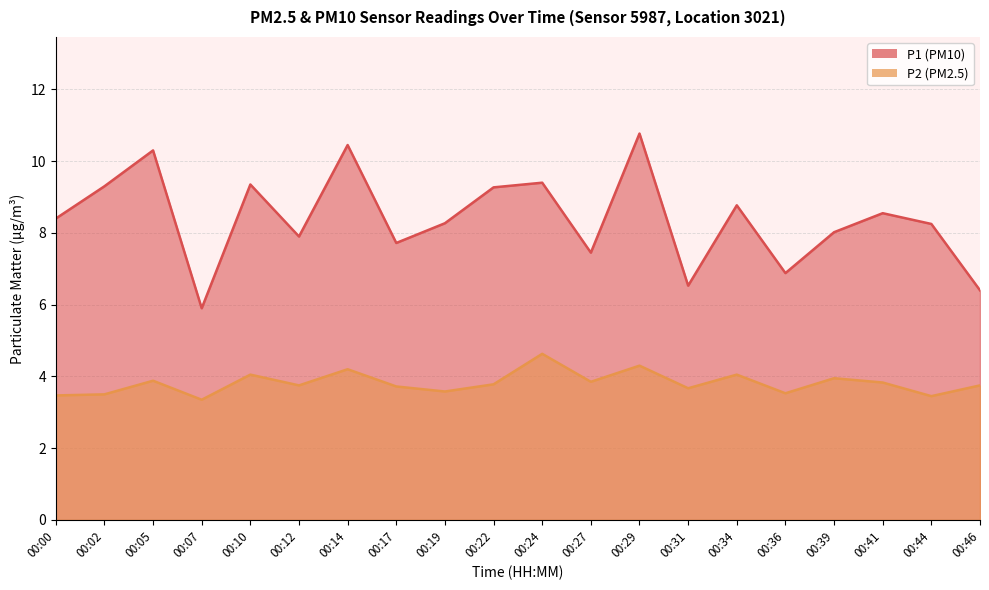

Where is the first local maximum for P1?

00:05